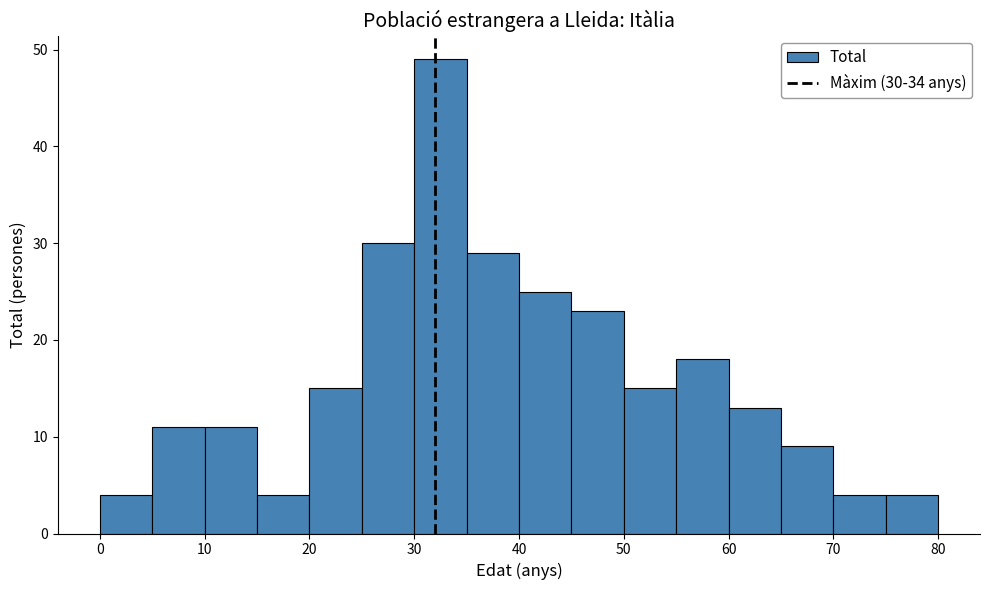

Which range on the x-axis has the tallest bar?

30 to 35